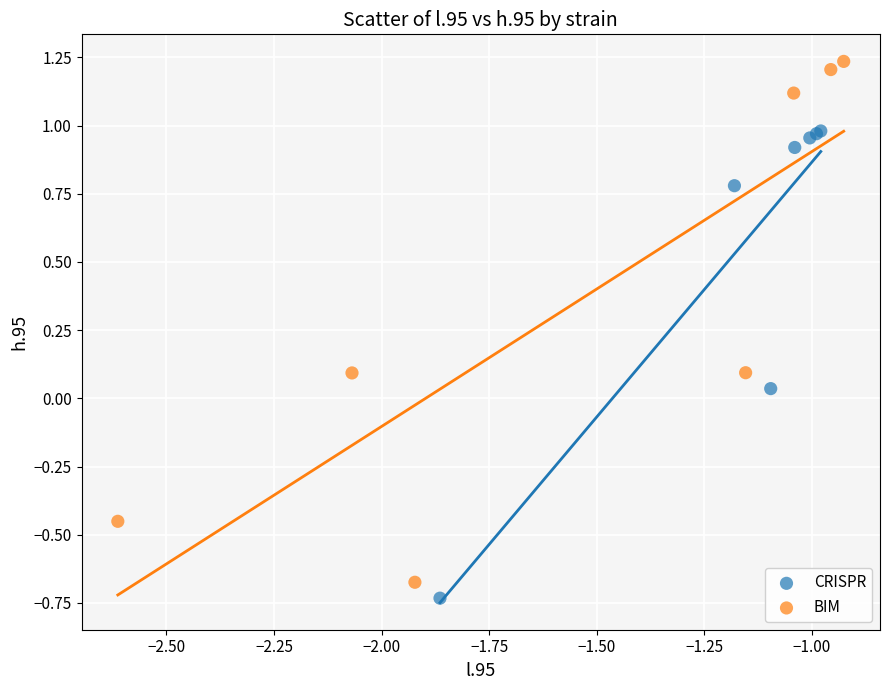

Which series contains the highest Y value?

BIM